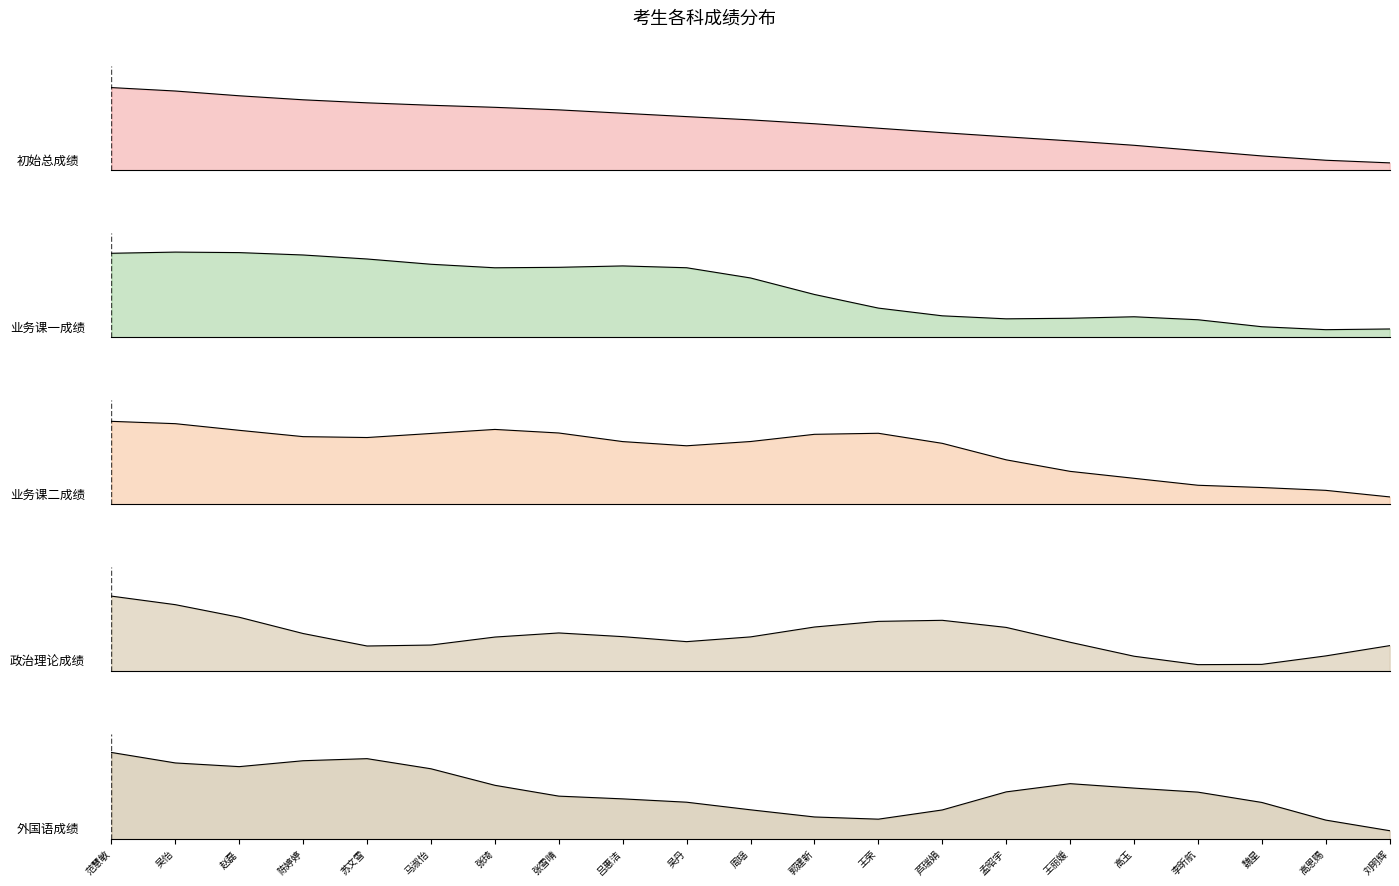

Which series has the largest range (max minus min)?

初始总成绩